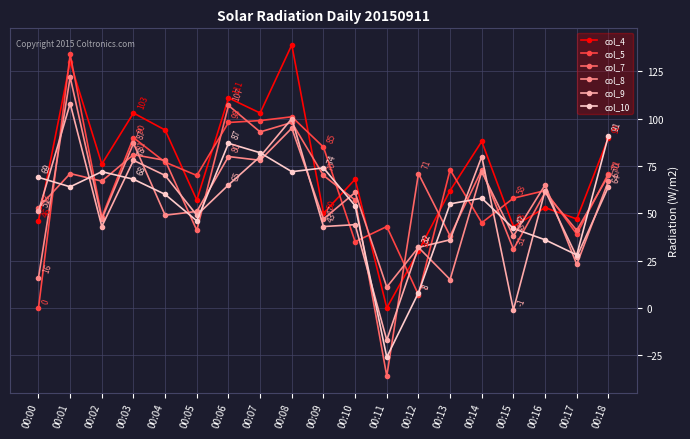

Reading left to right, what are all the values shown in this chart?

col_4: 46	130	76	103	94	57	111	103	139	50	68	0	30	62	88	43	53	47	90
col_5: 0	134	48	90	77	70	98	99	101	85	35	43	7	73	45	58	62	39	71
col_7: 53	71	67	81	78	41	107	93	98	70	57	-36	71	38	73	31	61	41	70
col_8: 16	122	47	87	49	51	80	78	95	47	61	11	32	15	72	38	65	23	67
col_9: 51	108	43	78	70	49	65	80	100	43	44	-17	32	36	80	-1	62	27	64
col_10: 69	64	72	68	60	46	87	82	72	74	54	-26	8	55	58	42	36	28	91